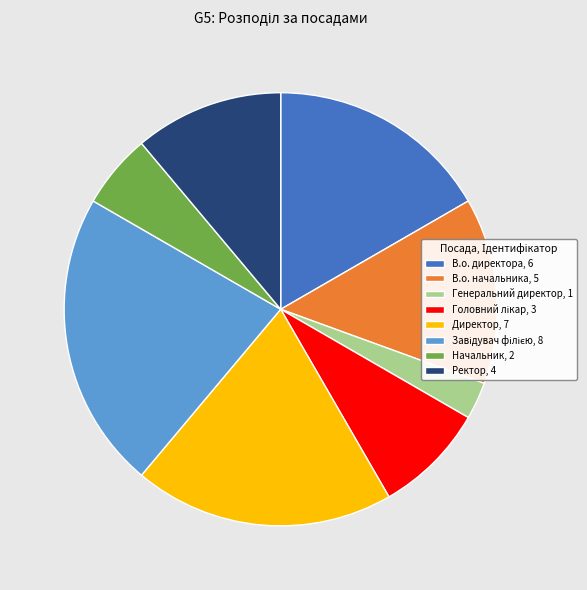

Combined, do Директор, 7 and Начальник, 2 account for over 50%?

No